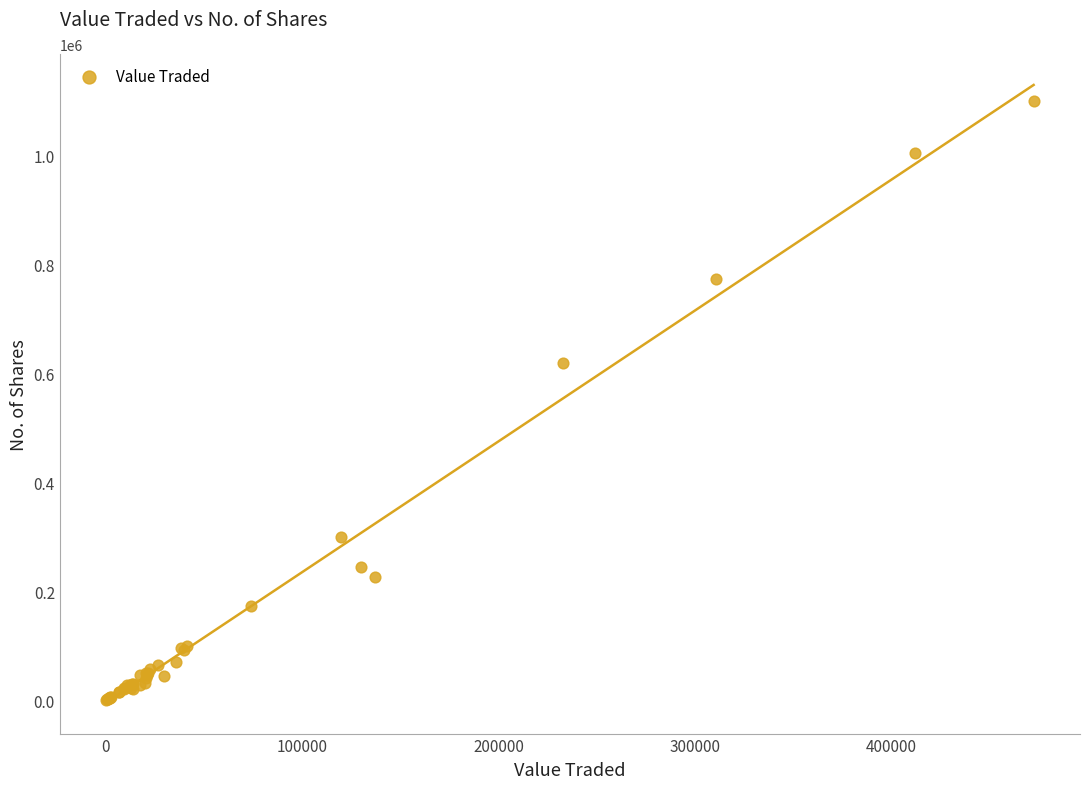

What Y value in the scatter plot is closest to 550141?

618807